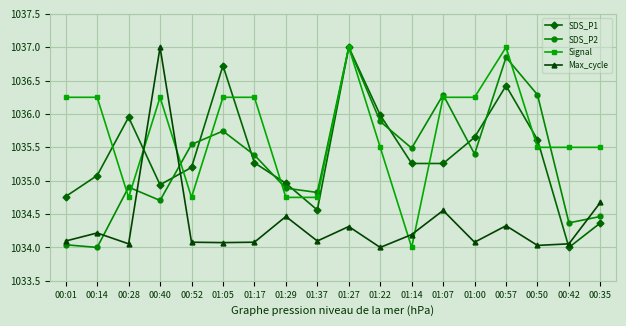

Is it true that Signal equals 1034.8 at 01:29?

True